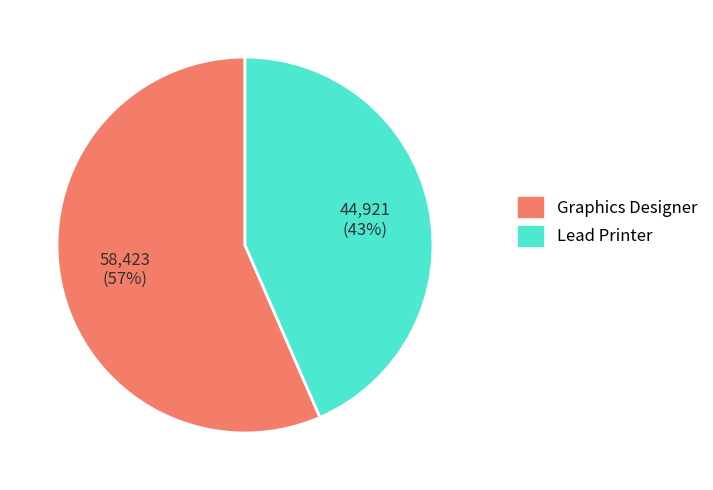

What is the ratio of the value at Graphics Designer to the value at Lead Printer?

1.3